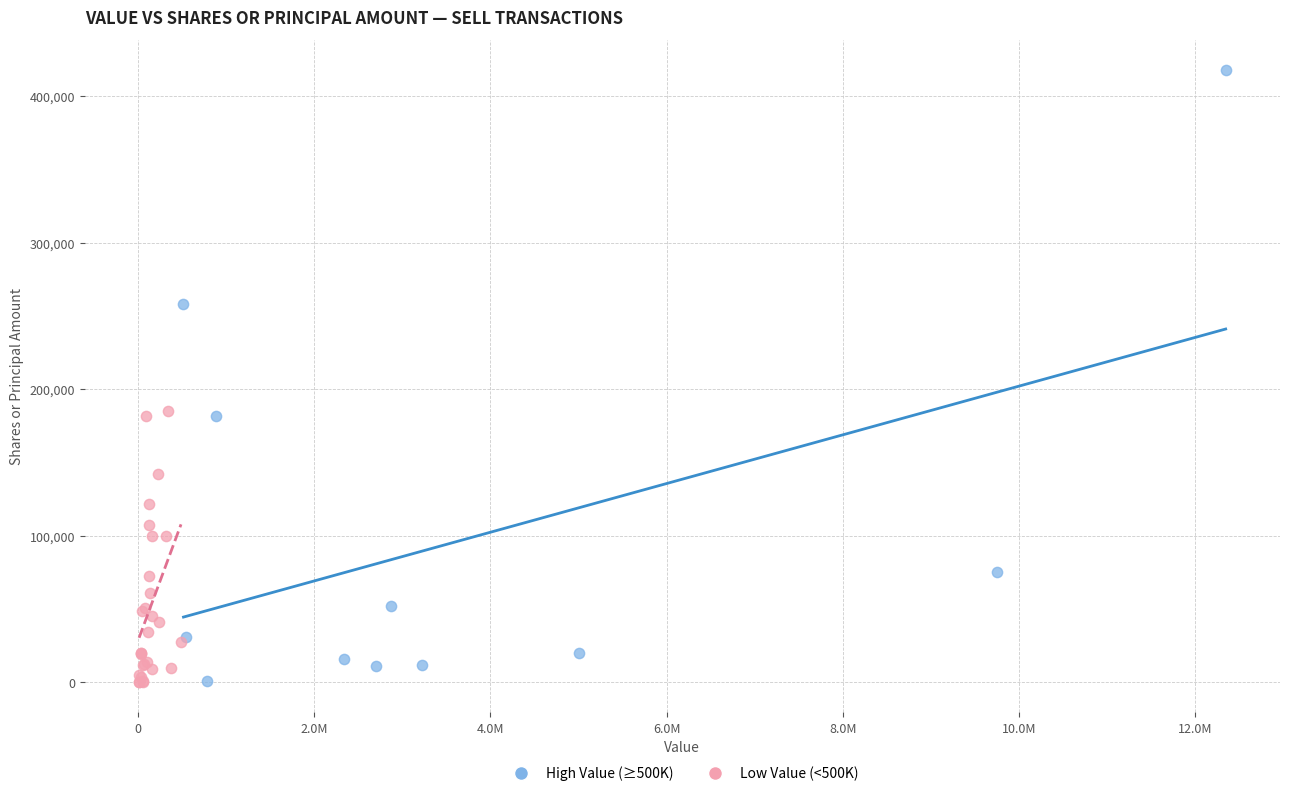

Which series has the largest Y range (max minus min)?

High Value (≥500K)